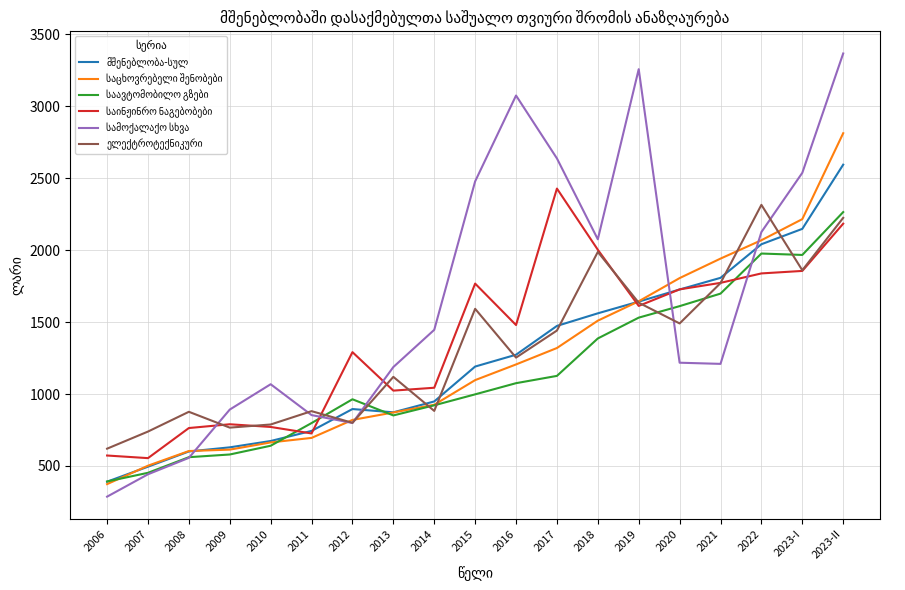

What is the difference between the highest and lowest values at 2020?

587.8